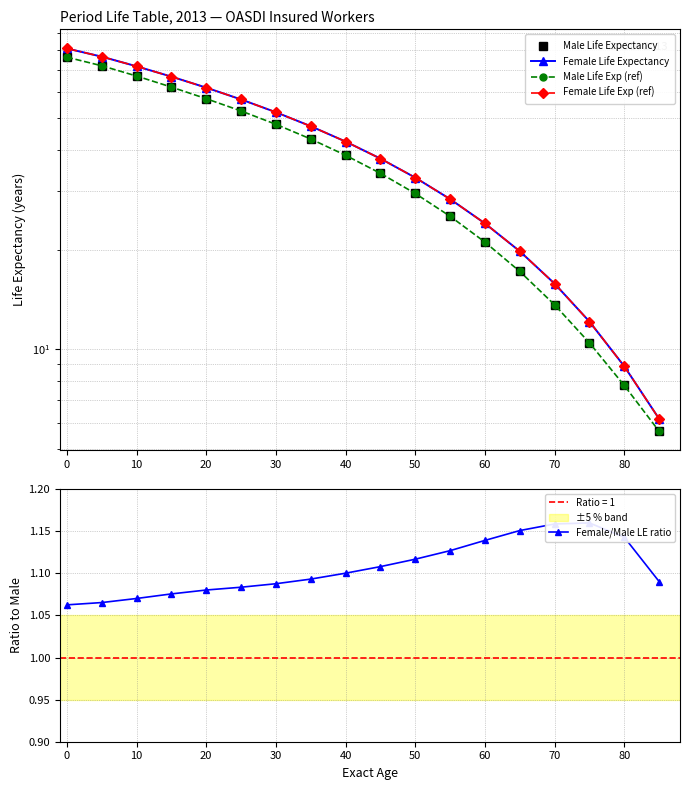

True or false: Female/Male LE ratio and Male Life Expectancy cross at least once.

False